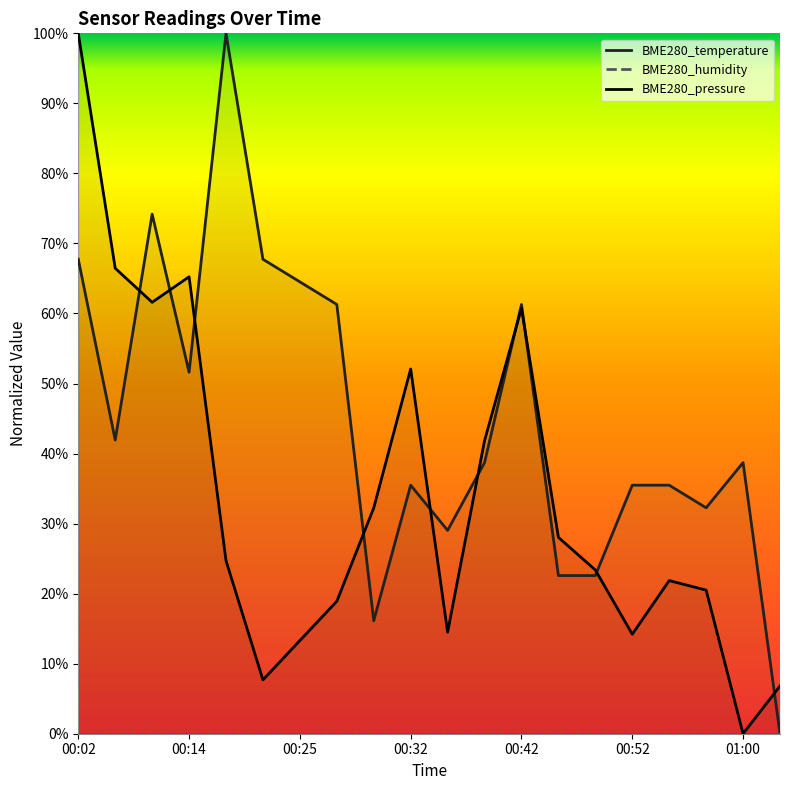

What is the value of the BME280_pressure point at the 15th from the left?

0.2